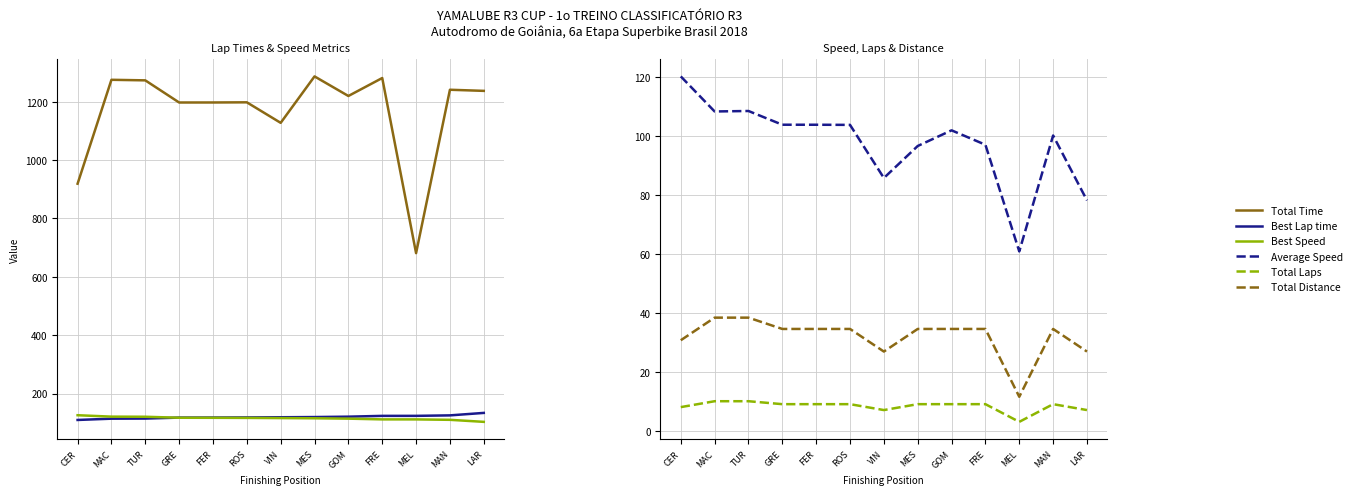

Which label corresponds to the smallest value in the chart?

MEL